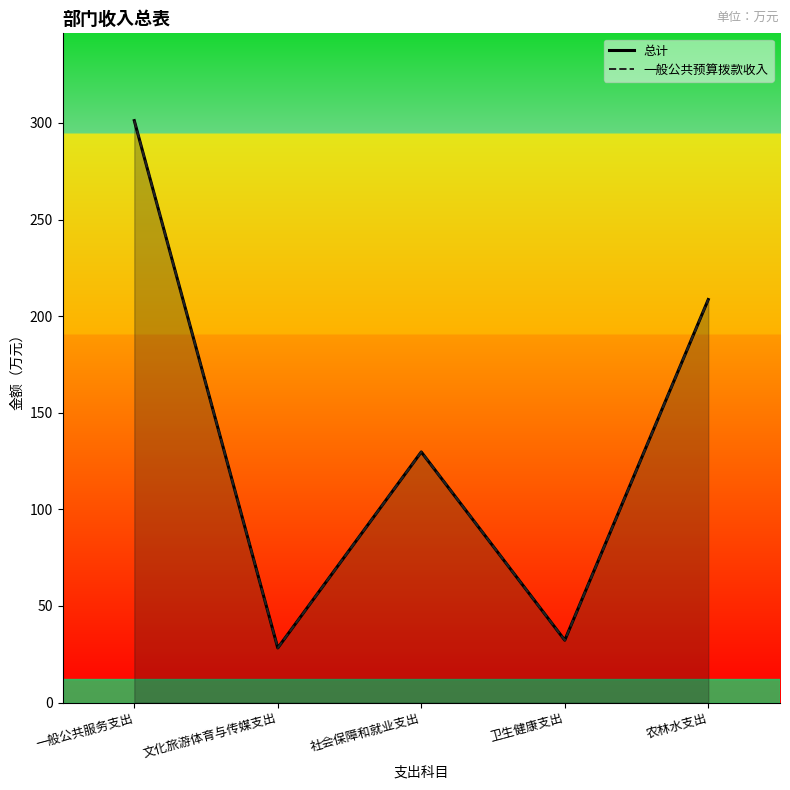

Count the number of data series in this chart.

2